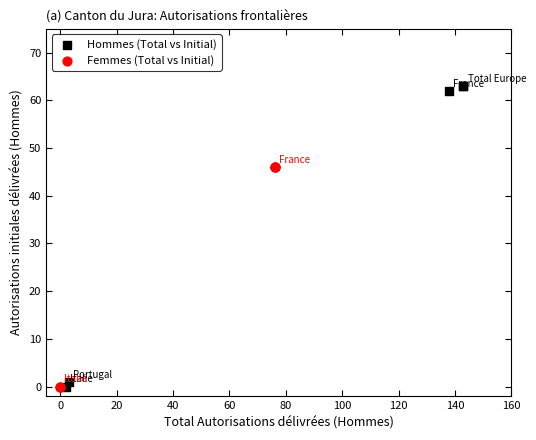

Which series has the largest Y range (max minus min)?

Hommes (Total vs Initial)